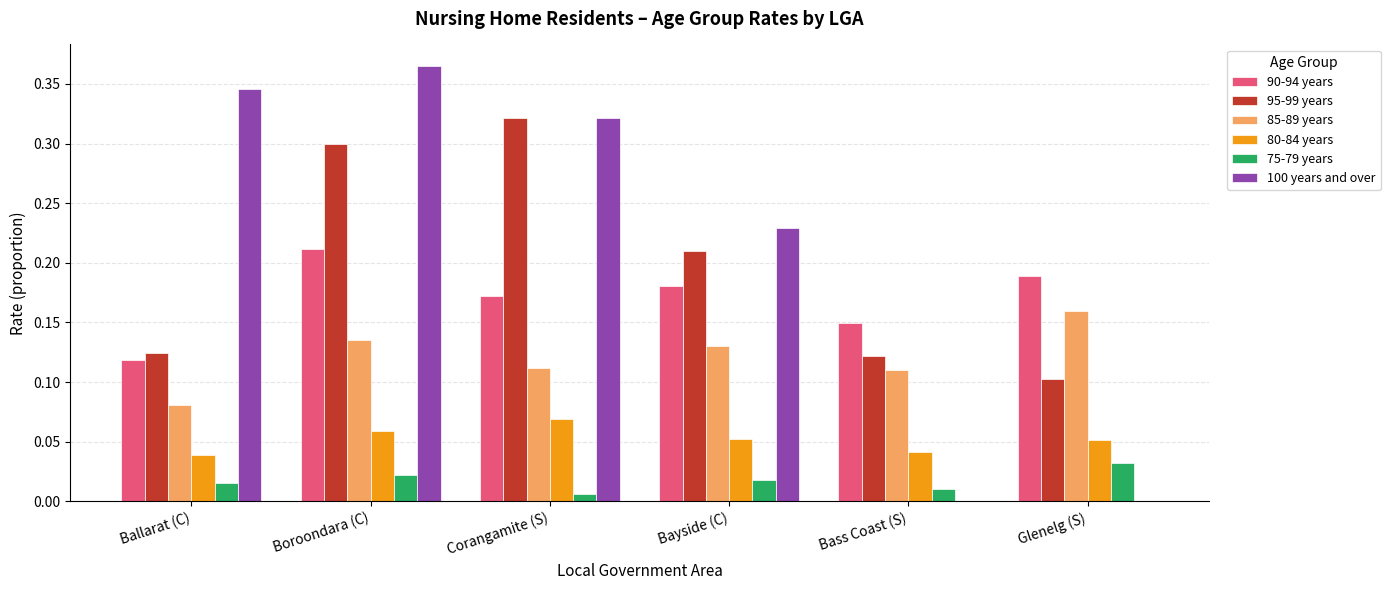

How many groups of bars are there?

6